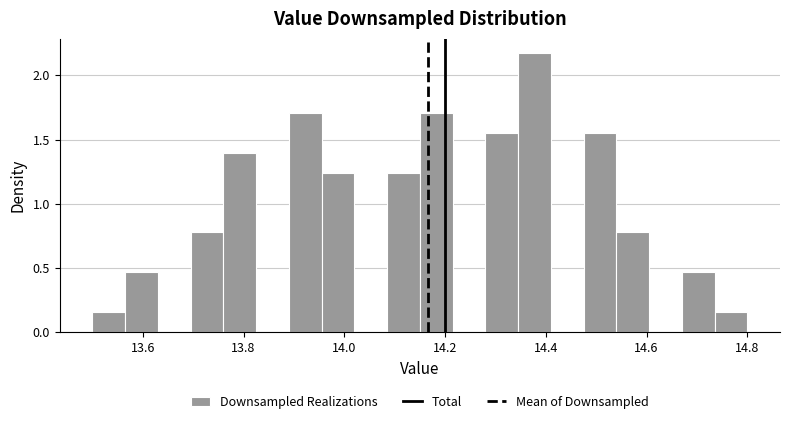

Read against the x-axis, roughly where is the centre of the tallest bar?

14.38